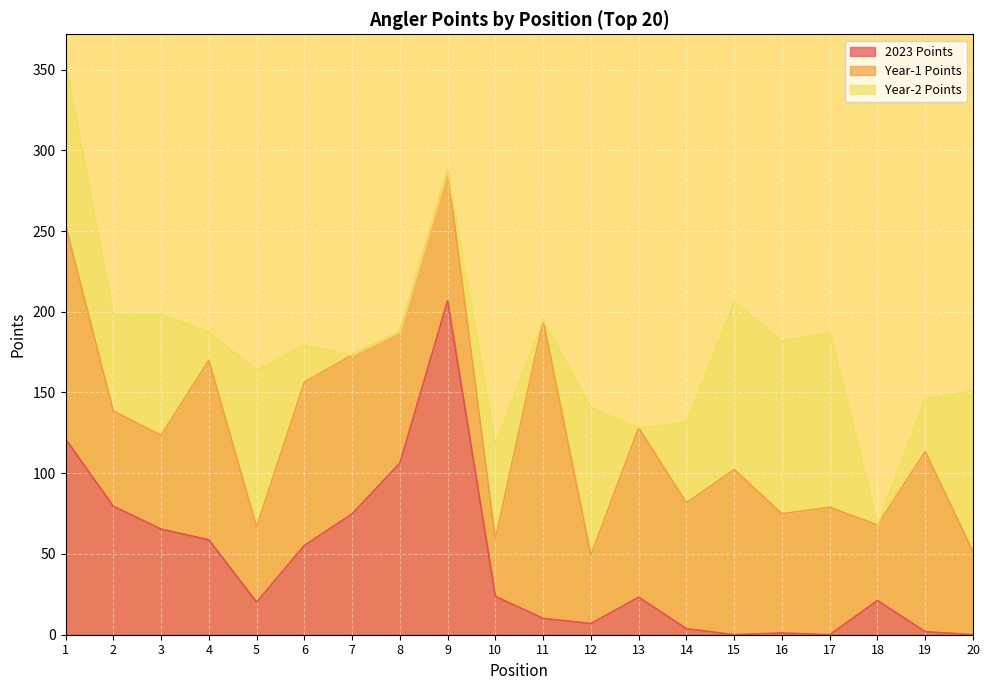

How many interior local valleys does the Year-1 Points series have?

7